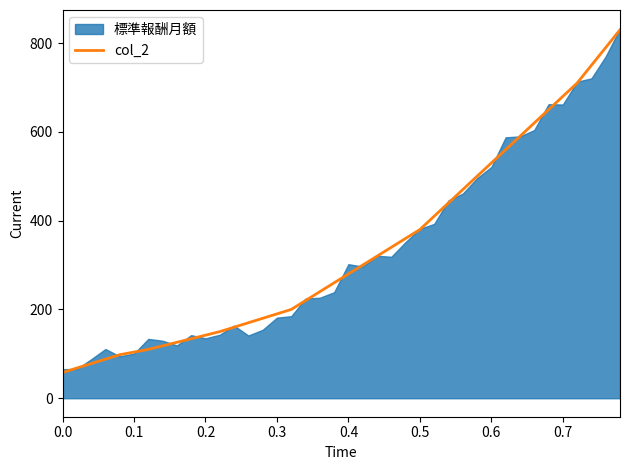

What is the minimum value for col_2?

58